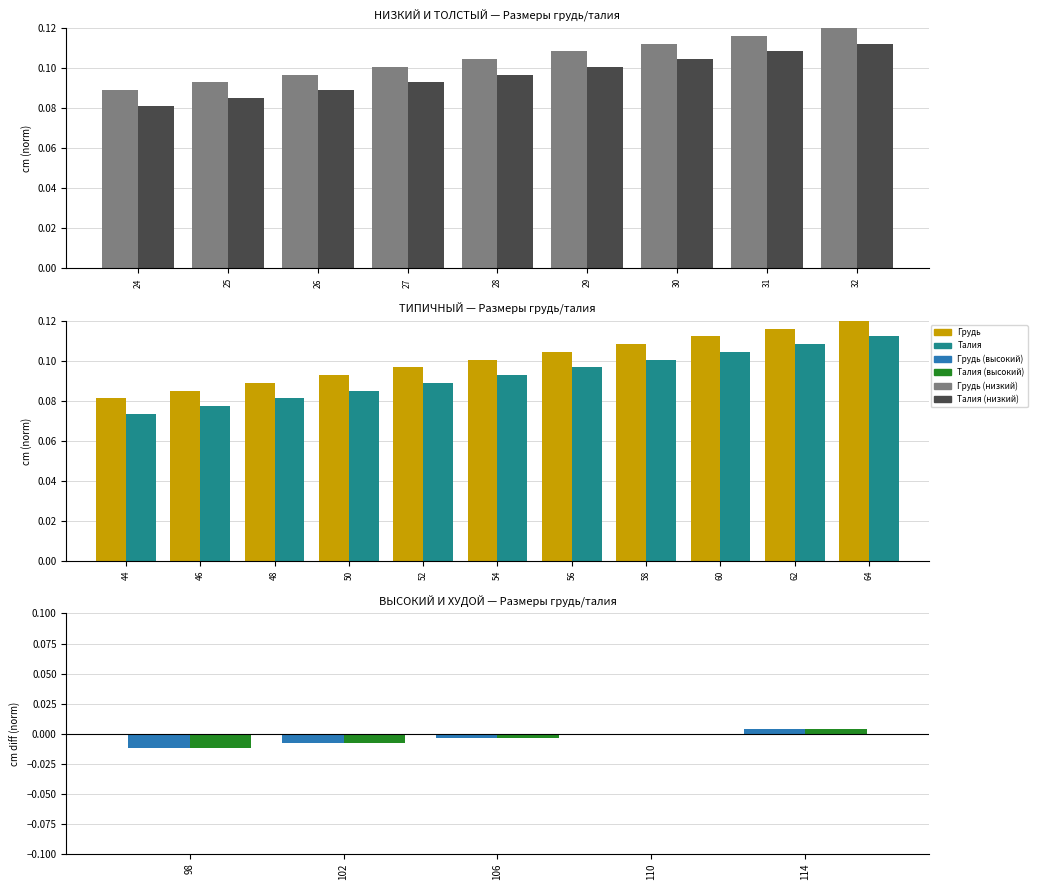

Which series has the largest range (max minus min)?

Талия